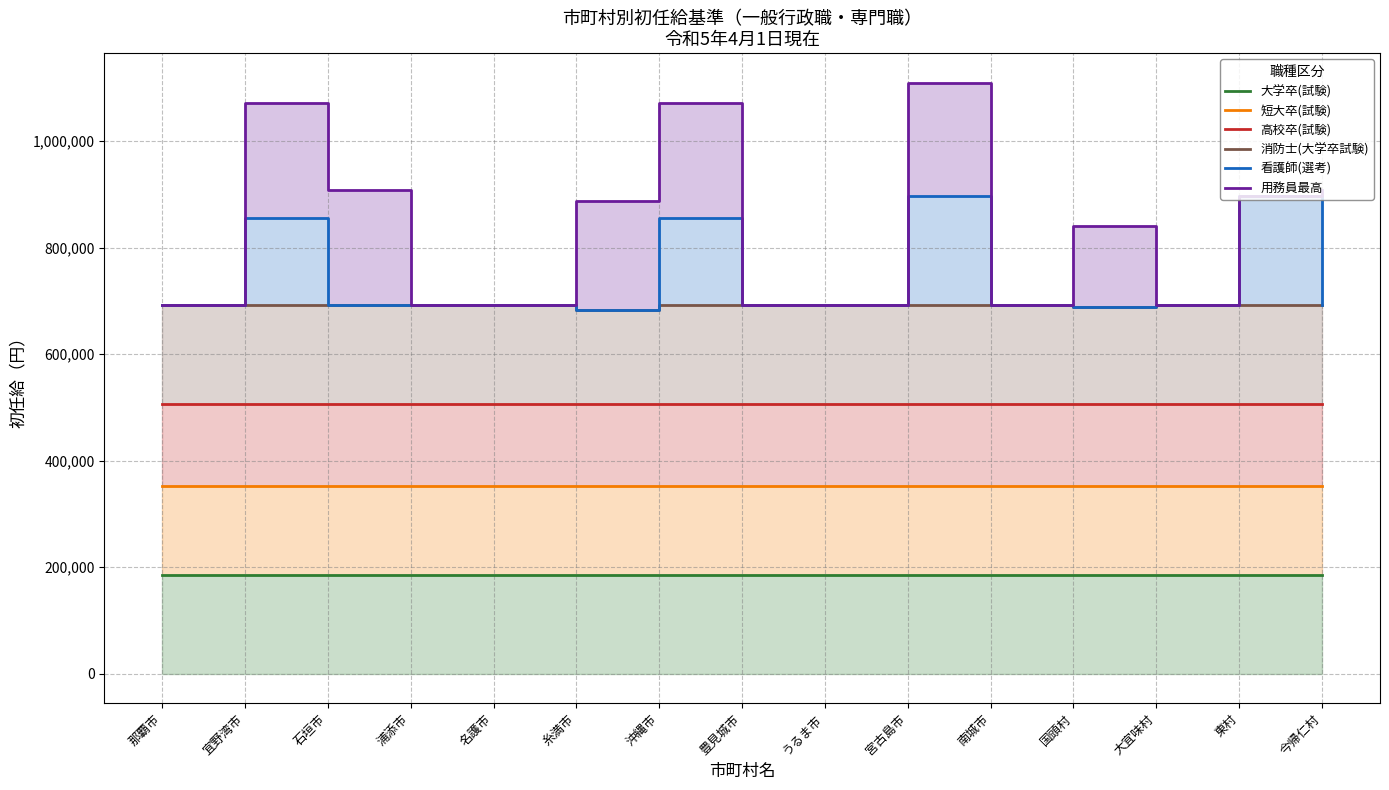

Between 石垣市 and 大宜味村, which series saw the biggest shift?

用務員最高